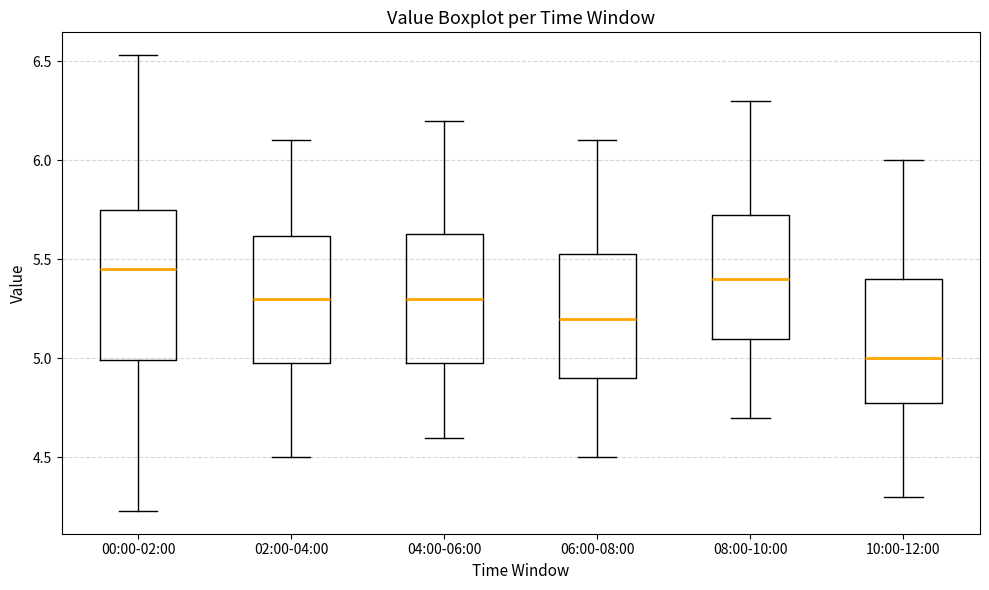

Reading left to right, read every box against the y-axis: the position of its median line, the range the box covers, and the ends of its whiskers. The values are not printed on the chart, so give them approximately, as read against the axis.

00:00-02:00: median 5.45, box 5.00 to 5.75, whiskers 4.25 to 6.55
02:00-04:00: median 5.30, box 5.00 to 5.60, whiskers 4.50 to 6.10
04:00-06:00: median 5.30, box 5.00 to 5.65, whiskers 4.60 to 6.20
06:00-08:00: median 5.20, box 4.90 to 5.55, whiskers 4.50 to 6.10
08:00-10:00: median 5.40, box 5.10 to 5.75, whiskers 4.70 to 6.30
10:00-12:00: median 5.00, box 4.80 to 5.40, whiskers 4.30 to 6.00